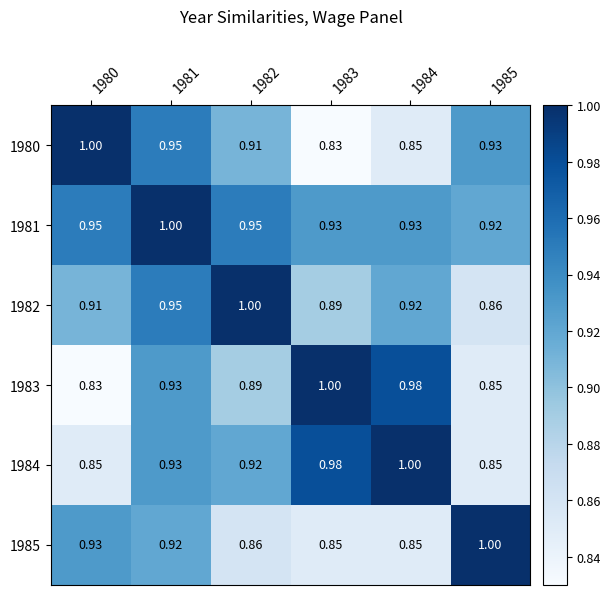

Which series has the largest total across all categories?

1981